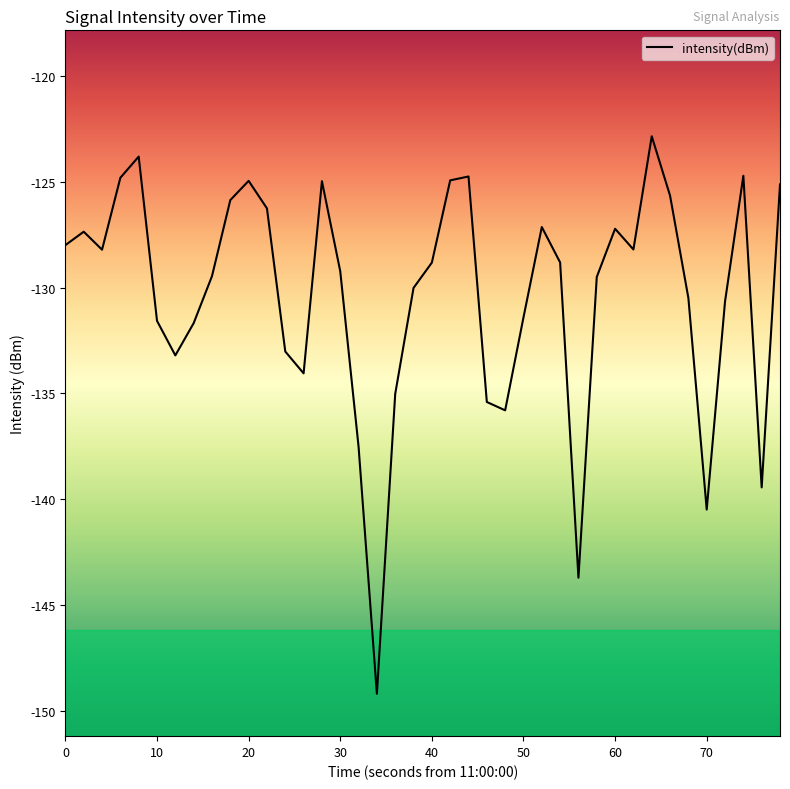

What is the difference between the maximum and minimum values?

26.3